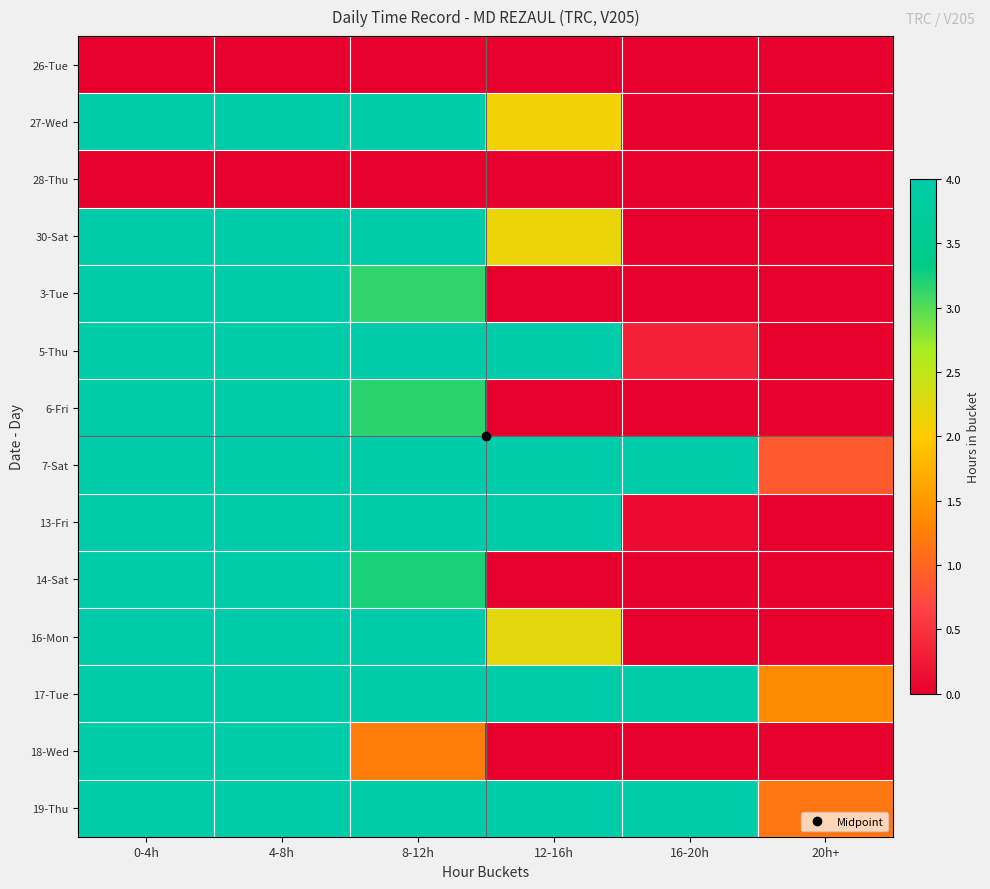

Reading left to right, list all the values displayed in this chart.

26-Tue: 0-4h=0.0	4-8h=0.0	8-12h=0.0	12-16h=0.0	16-20h=0.0	20h+=0.0
27-Wed: 0-4h=4.0	4-8h=4.0	8-12h=4.0	12-16h=2.1	16-20h=0.0	20h+=0.0
28-Thu: 0-4h=0.0	4-8h=0.0	8-12h=0.0	12-16h=0.0	16-20h=0.0	20h+=0.0
30-Sat: 0-4h=4.0	4-8h=4.0	8-12h=4.0	12-16h=2.2	16-20h=0.0	20h+=0.0
3-Tue: 0-4h=4.0	4-8h=4.0	8-12h=3.1	12-16h=0.0	16-20h=0.0	20h+=0.0
5-Thu: 0-4h=4.0	4-8h=4.0	8-12h=4.0	12-16h=4.0	16-20h=0.3	20h+=0.0
6-Fri: 0-4h=4.0	4-8h=4.0	8-12h=3.2	12-16h=0.0	16-20h=0.0	20h+=0.0
7-Sat: 0-4h=4.0	4-8h=4.0	8-12h=4.0	12-16h=4.0	16-20h=4.0	20h+=0.9
13-Fri: 0-4h=4.0	4-8h=4.0	8-12h=4.0	12-16h=4.0	16-20h=0.1	20h+=0.0
14-Sat: 0-4h=4.0	4-8h=4.0	8-12h=3.2	12-16h=0.0	16-20h=0.0	20h+=0.0
16-Mon: 0-4h=4.0	4-8h=4.0	8-12h=4.0	12-16h=2.2	16-20h=0.0	20h+=0.0
17-Tue: 0-4h=4.0	4-8h=4.0	8-12h=4.0	12-16h=4.0	16-20h=4.0	20h+=1.4
18-Wed: 0-4h=4.0	4-8h=4.0	8-12h=1.2	12-16h=0.0	16-20h=0.0	20h+=0.0
19-Thu: 0-4h=4.0	4-8h=4.0	8-12h=4.0	12-16h=4.0	16-20h=4.0	20h+=1.2